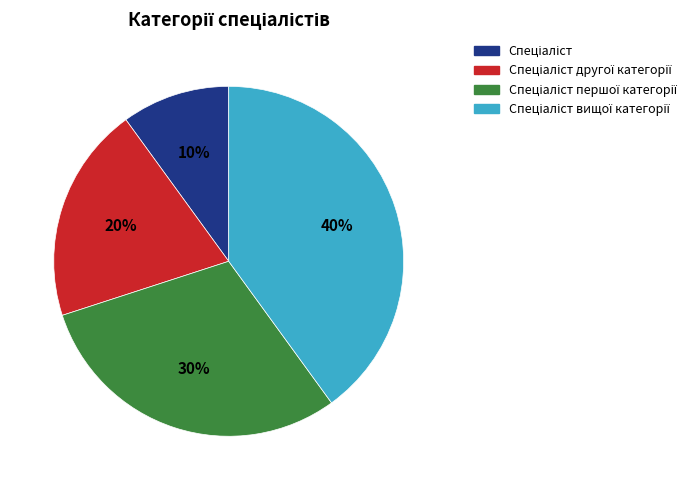

Is there a majority slice in this chart?

No